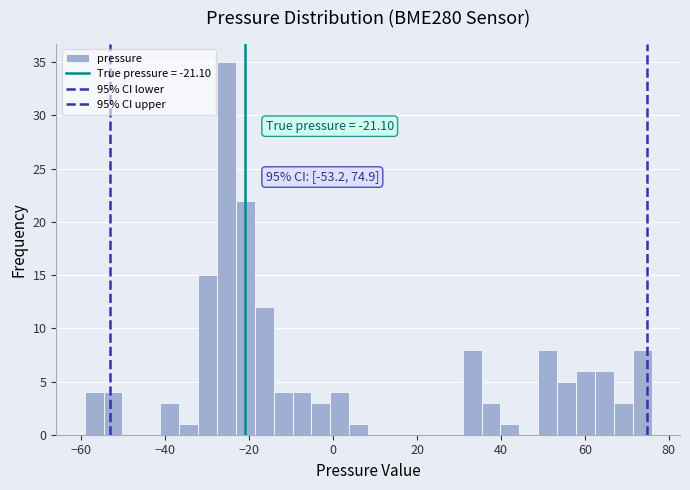

Around what value on the x-axis is the tallest bar? Give the approximate position of its centre, as read against the axis.

-26